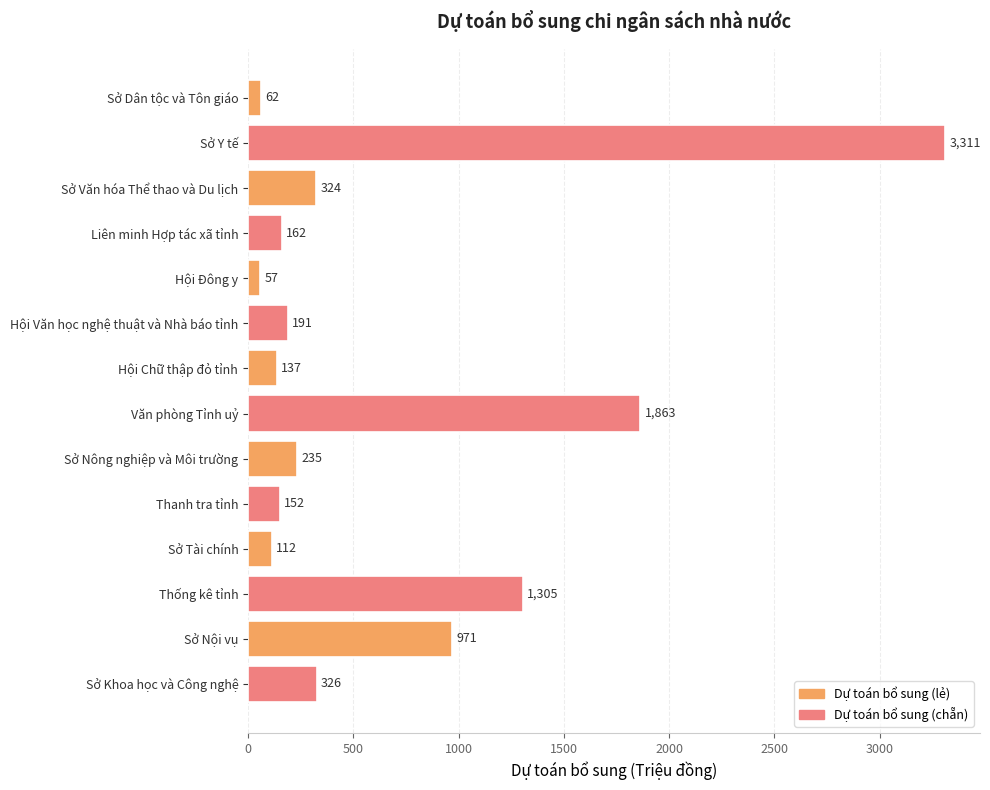

How many data points are less than 235?

7